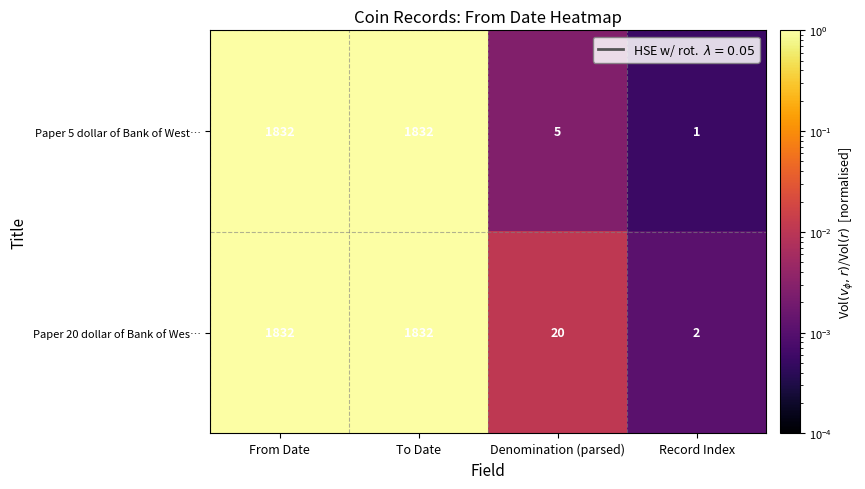

List the series in order of their overall mean, lowest first.

Paper 5 dollar of Bank of West…, Paper 20 dollar of Bank of Wes…